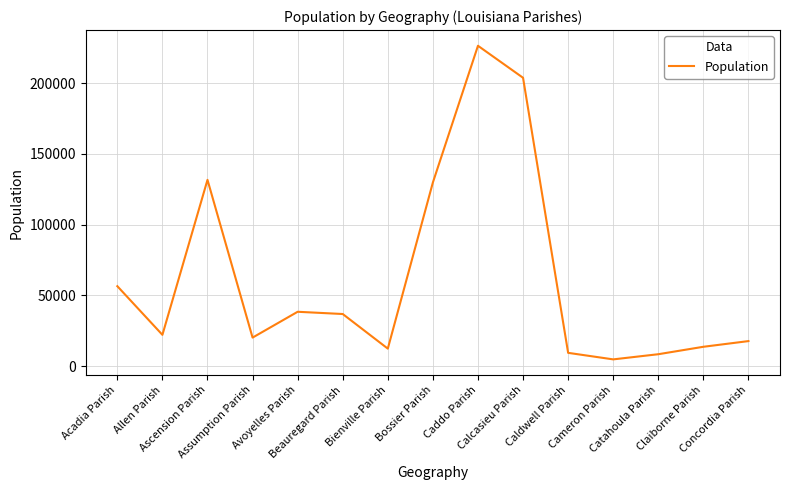

The value at Acadia Parish is 56489. True or false?

True